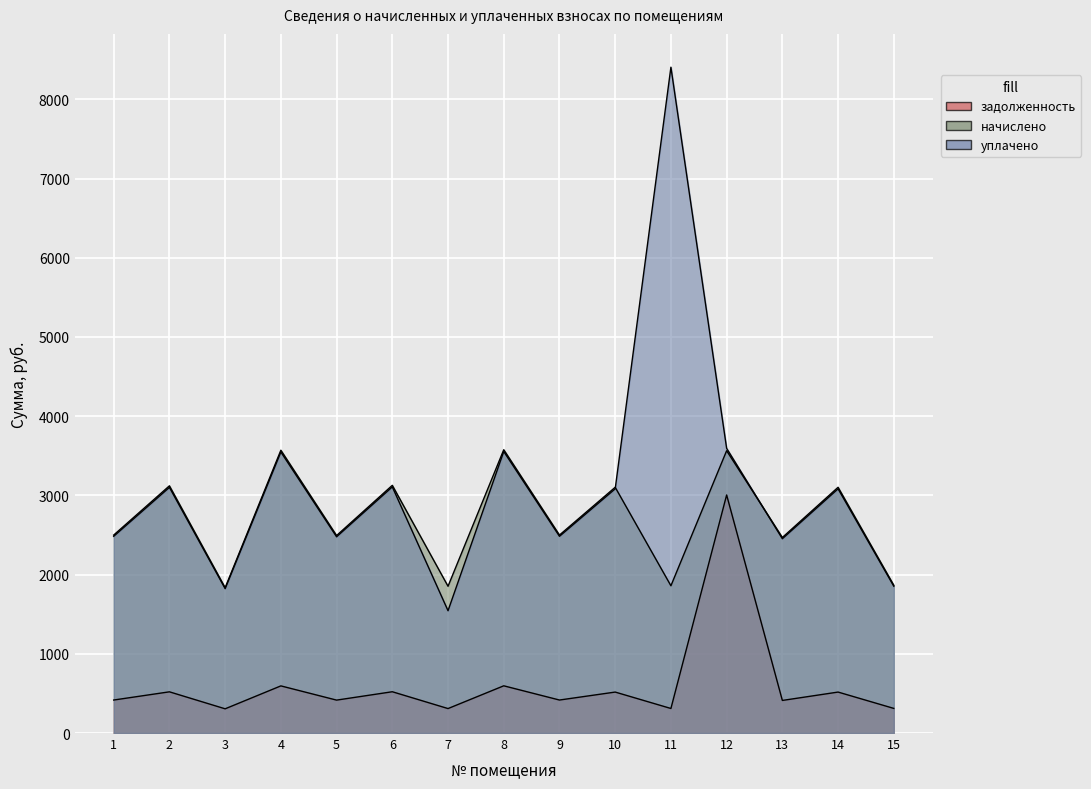

The value of уплачено at 8 is 3554.0. True or false?

True